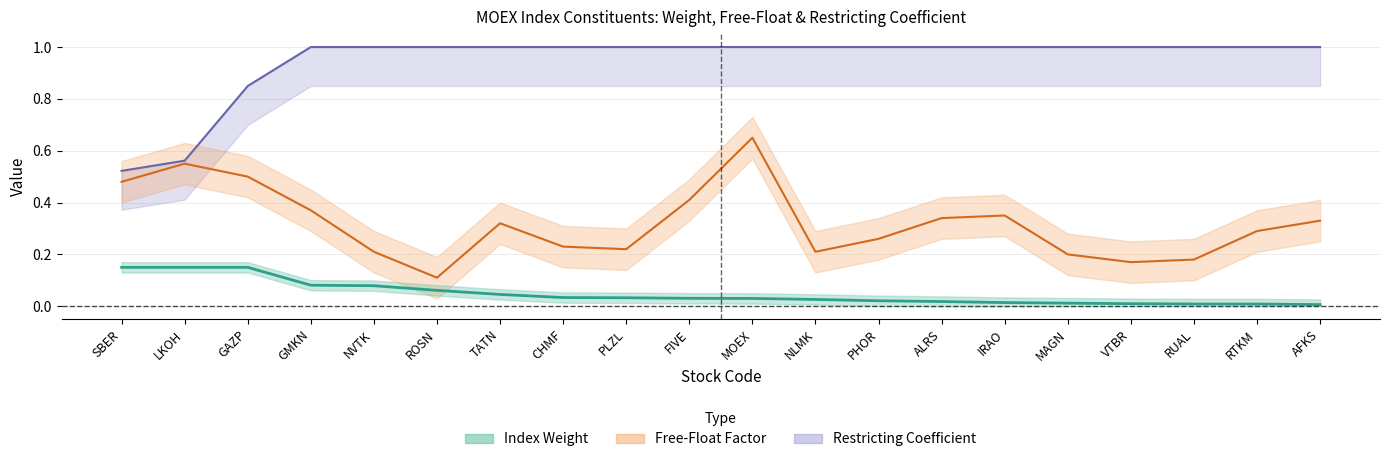

List the series in order of their peak value, lowest first.

weight, free_float, restr_coeff